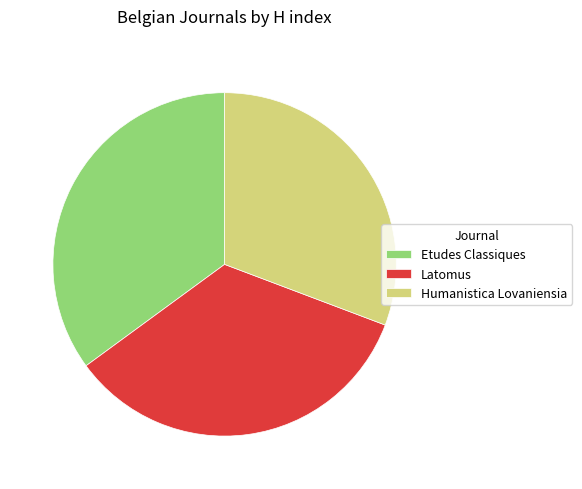

Combined, do Humanistica Lovaniensia and Latomus account for over 50%?

Yes